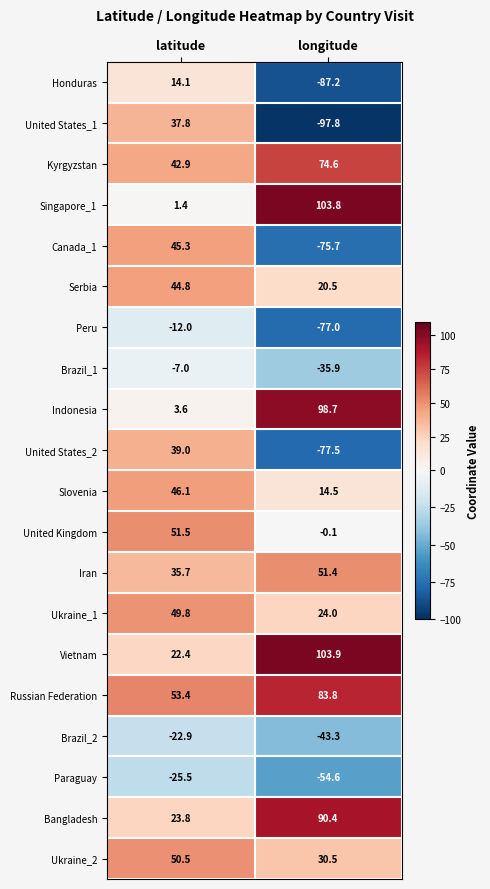

What is the approximate value of United States_1 at latitude?

37.8